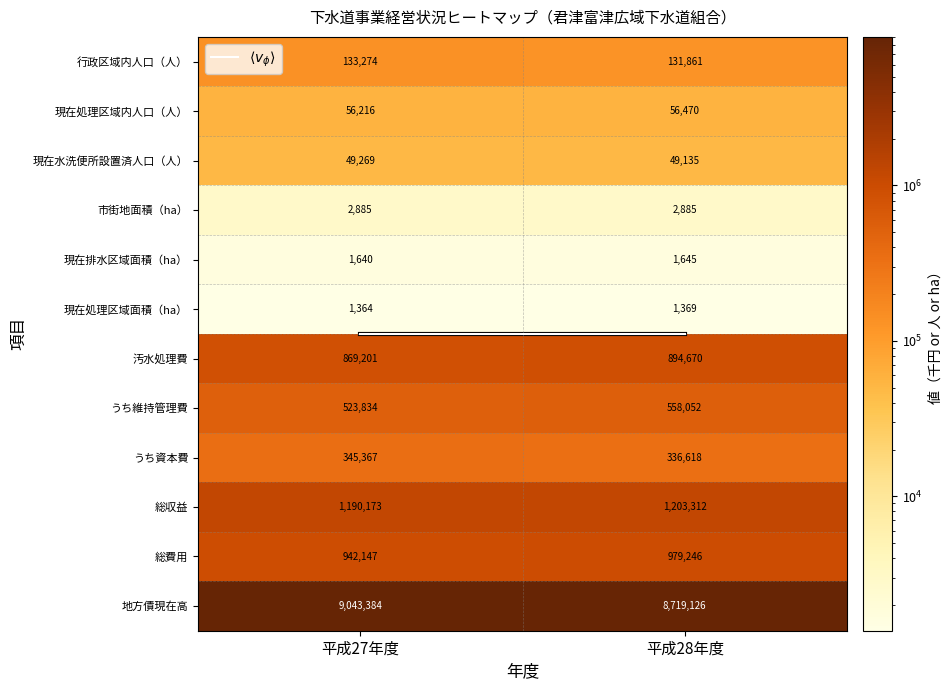

What is the minimum value shown in the chart?

1364